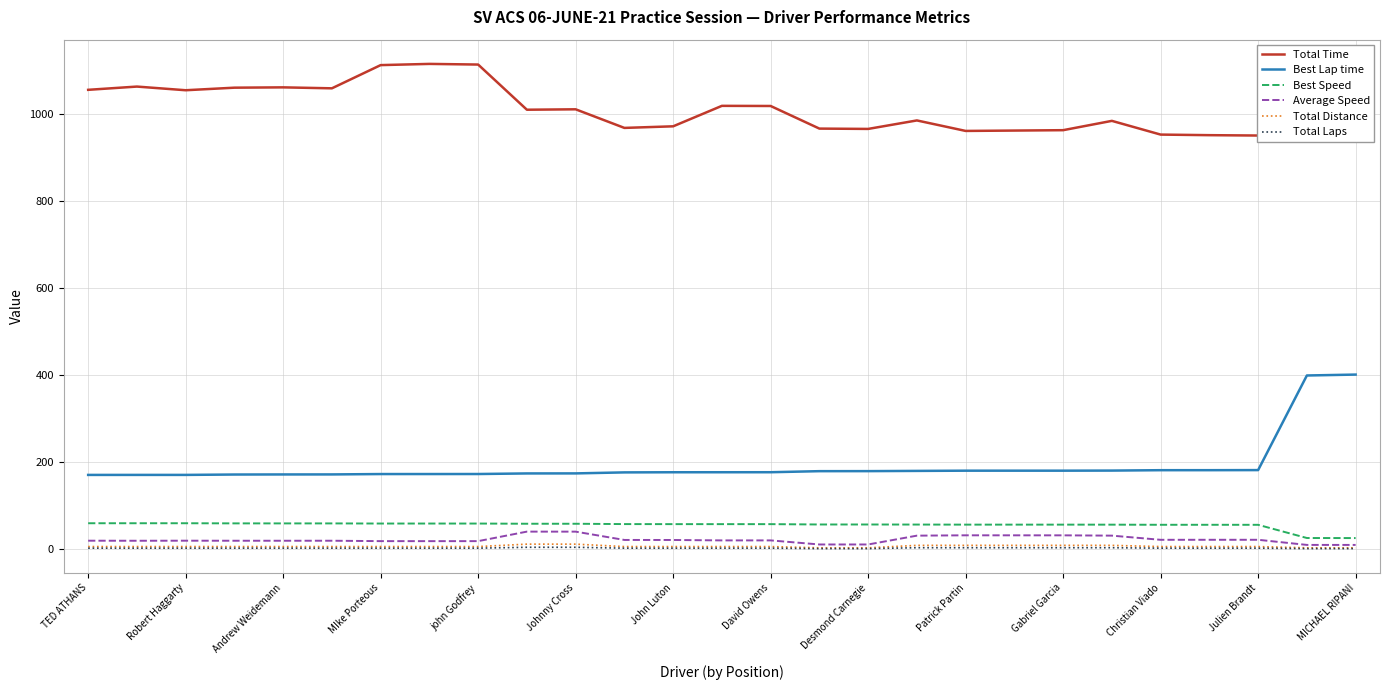

True or false: Best Lap time and Best Speed intersect in this chart.

False